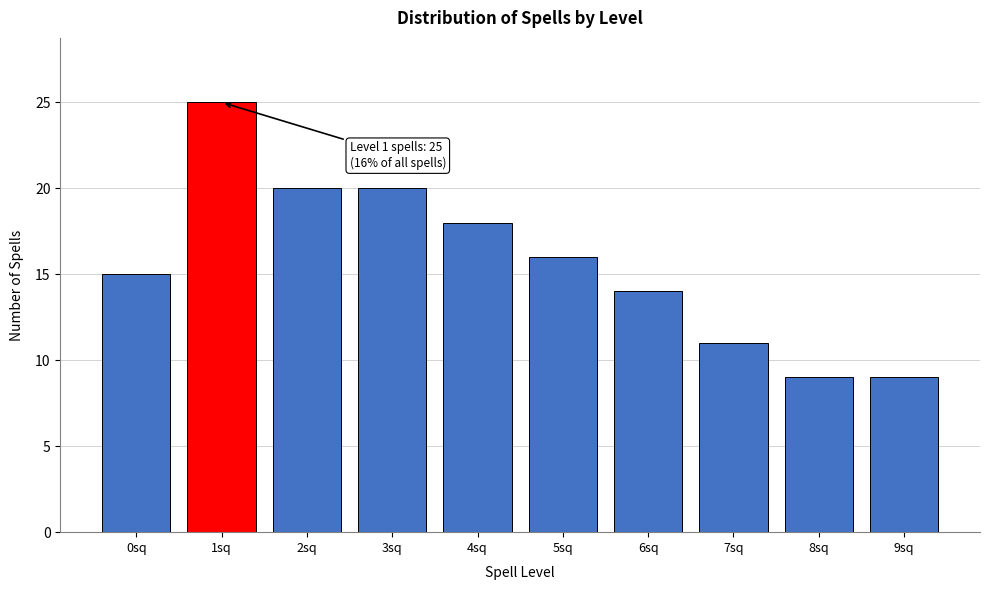

Reading left to right, transcribe all the data shown in this chart.

0sq=15	1sq=25	2sq=20	3sq=20	4sq=18	5sq=16	6sq=14	7sq=11	8sq=9	9sq=9